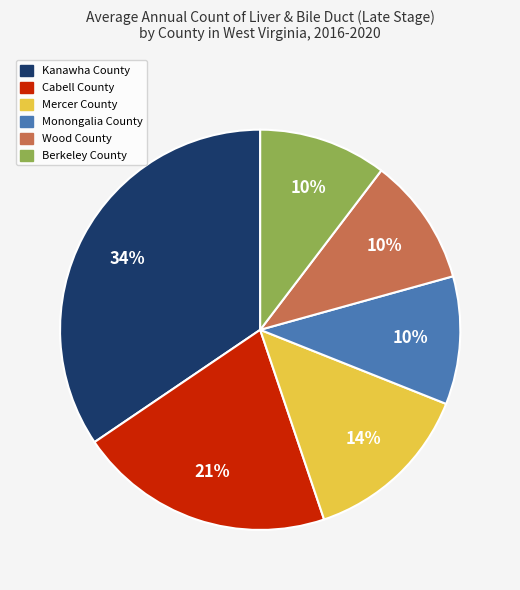

Do Kanawha County and Wood County together represent more than half of the pie?

No